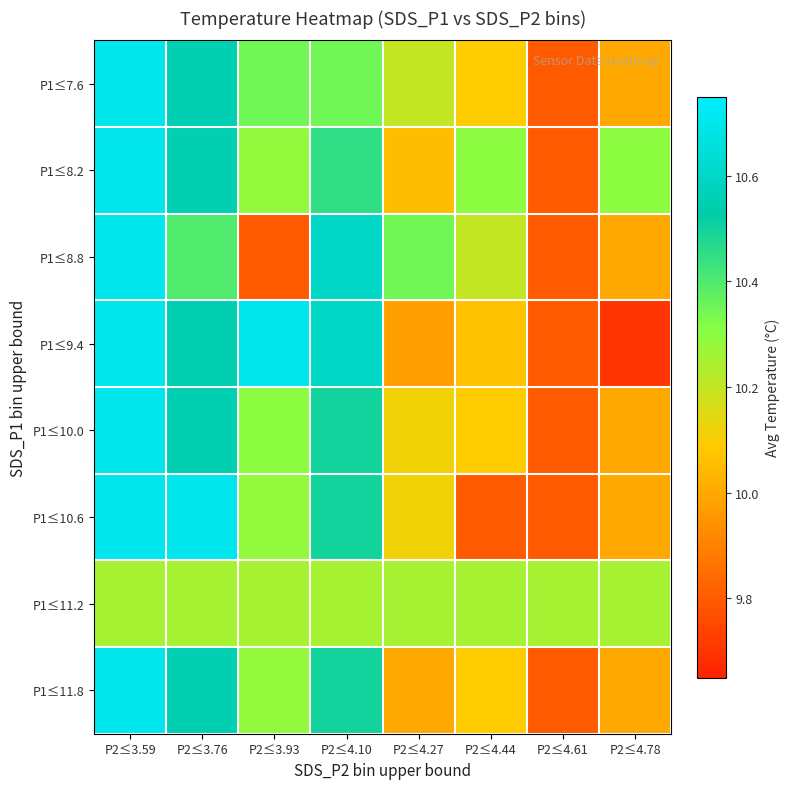

Reading right to left, extract all data points from this chart.

P1≤7.6: P2≤4.78=10.0	P2≤4.61=9.8	P2≤4.44=10.1	P2≤4.27=10.2	P2≤4.10=10.4	P2≤3.93=10.3	P2≤3.76=10.6	P2≤3.59=10.7
P1≤8.2: P2≤4.78=10.3	P2≤4.61=9.8	P2≤4.44=10.3	P2≤4.27=10.1	P2≤4.10=10.4	P2≤3.93=10.3	P2≤3.76=10.6	P2≤3.59=10.7
P1≤8.8: P2≤4.78=10.0	P2≤4.61=9.8	P2≤4.44=10.2	P2≤4.27=10.3	P2≤4.10=10.6	P2≤3.93=9.8	P2≤3.76=10.4	P2≤3.59=10.7
P1≤9.4: P2≤4.78=9.7	P2≤4.61=9.8	P2≤4.44=10.1	P2≤4.27=10.0	P2≤4.10=10.6	P2≤3.93=10.7	P2≤3.76=10.6	P2≤3.59=10.7
P1≤10.0: P2≤4.78=10.0	P2≤4.61=9.8	P2≤4.44=10.1	P2≤4.27=10.1	P2≤4.10=10.5	P2≤3.93=10.3	P2≤3.76=10.6	P2≤3.59=10.7
P1≤10.6: P2≤4.78=10.0	P2≤4.61=9.8	P2≤4.44=9.8	P2≤4.27=10.1	P2≤4.10=10.5	P2≤3.93=10.3	P2≤3.76=10.7	P2≤3.59=10.7
P1≤11.2: P2≤4.78=10.3	P2≤4.61=10.3	P2≤4.44=10.3	P2≤4.27=10.3	P2≤4.10=10.3	P2≤3.93=10.3	P2≤3.76=10.3	P2≤3.59=10.3
P1≤11.8: P2≤4.78=10.0	P2≤4.61=9.8	P2≤4.44=10.1	P2≤4.27=10.0	P2≤4.10=10.5	P2≤3.93=10.3	P2≤3.76=10.6	P2≤3.59=10.7